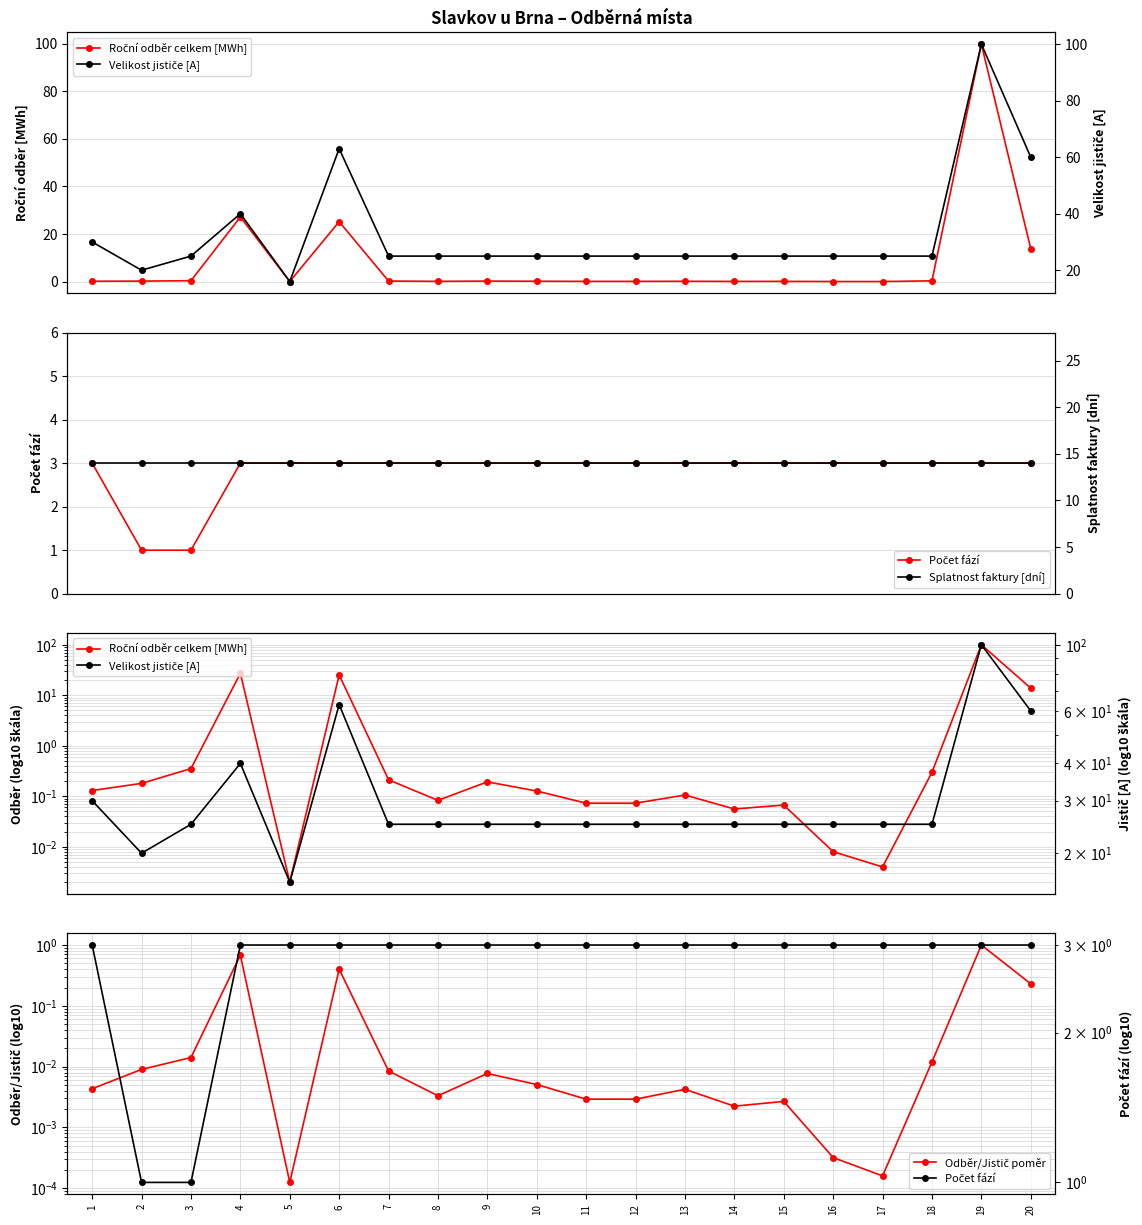

Does the chart display data point markers on the line(s)?

Yes